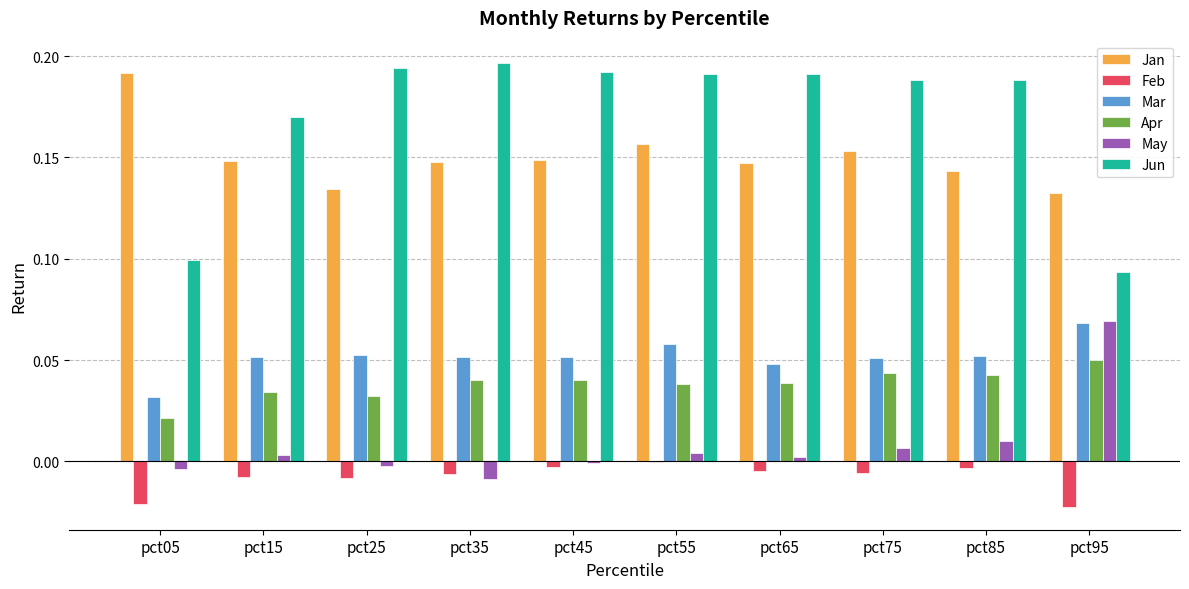

How many groups of bars are there?

10